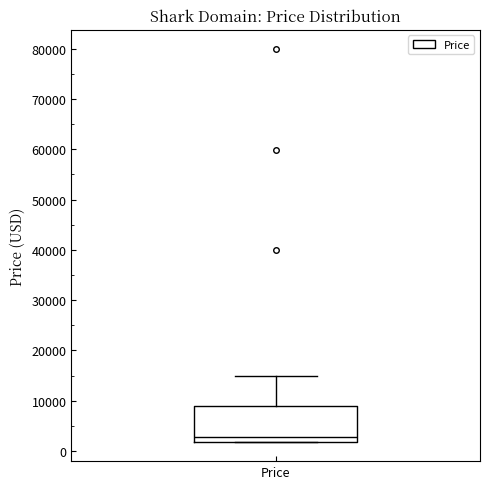

Where is the upper edge of the box for Price on the y-axis? The values are not printed on the chart, so give them approximately, as read against the axis.

9000